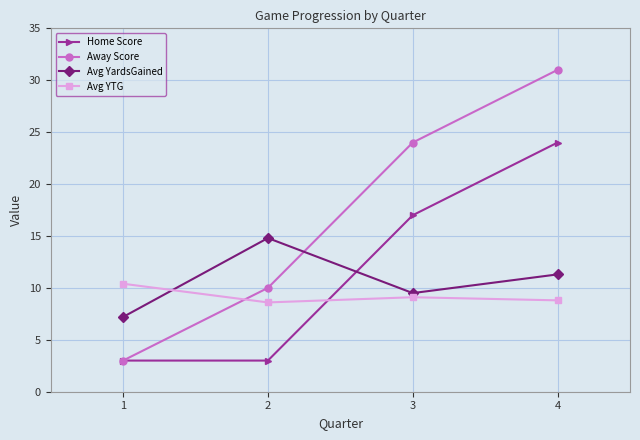

How many interior local valleys does the Avg YTG series have?

1